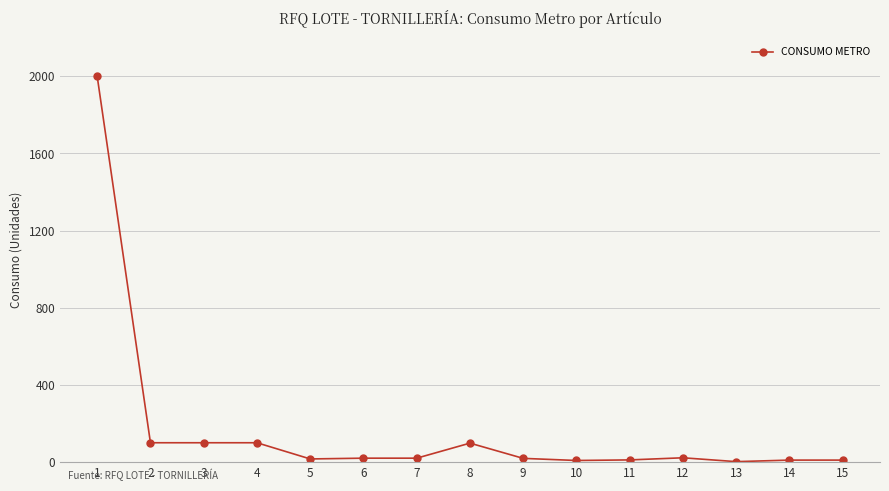

What is the greatest value displayed?

2000